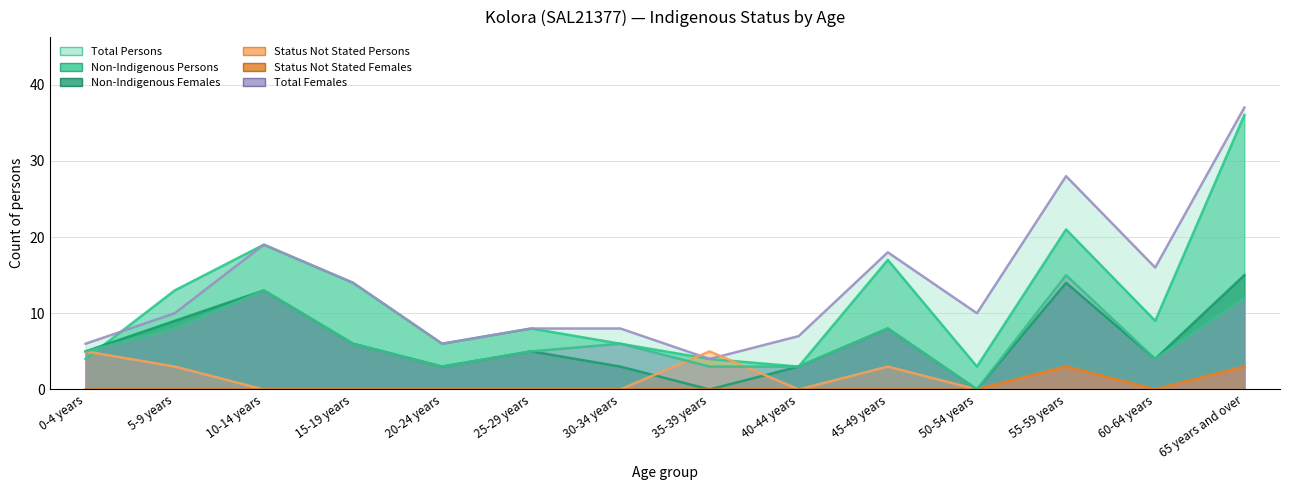

What is the value of the Non-Indigenous Persons point at the 7th from the left?

6